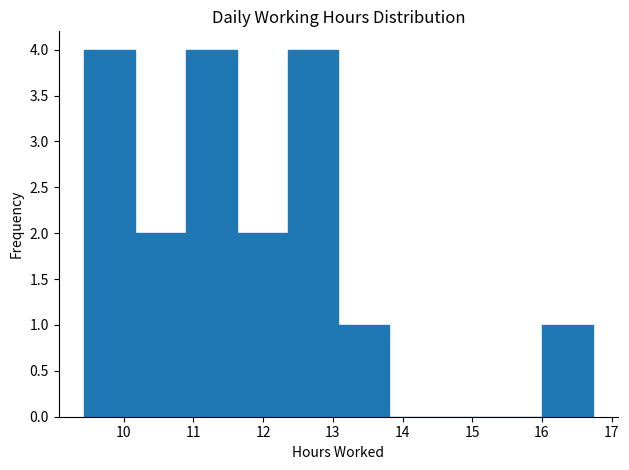

Reading left to right, transcribe this chart: for each bar, give the range it covers on the x-axis and its height. Neither the bar edges nor the heights are printed on the chart, so give them approximately, as read against the axes.

9.43 to 10.16: 4
10.16 to 10.89: 2
10.89 to 11.62: 4
11.62 to 12.35: 2
12.35 to 13.08: 4
13.08 to 13.81: 1
13.81 to 14.54: 0
14.54 to 15.27: 0
15.27 to 16.00: 0
16.00 to 16.73: 1